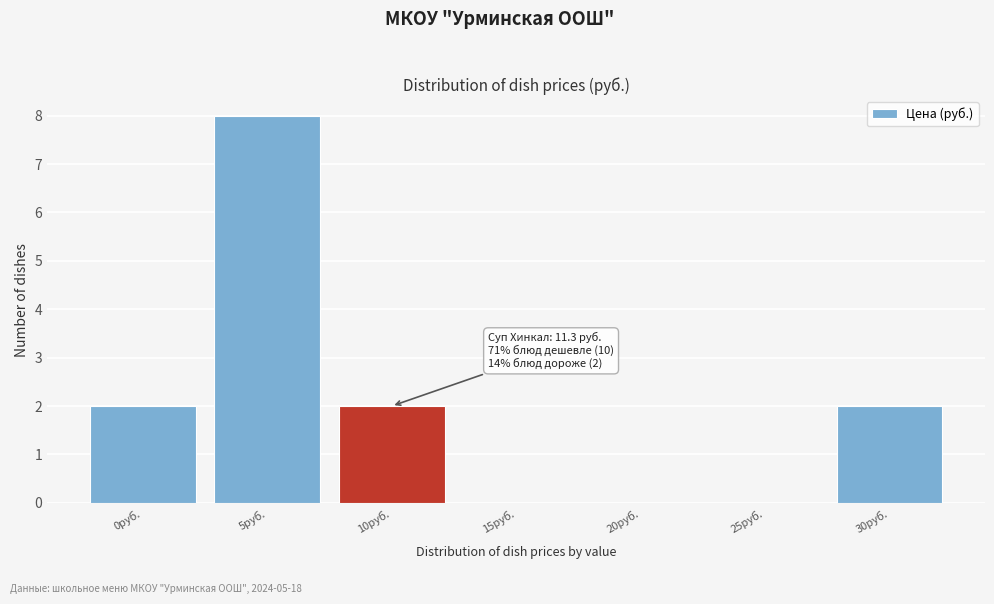

Reading right to left, list all the values displayed in this chart.

30руб.=2	25руб.=0	20руб.=0	15руб.=0	10руб.=2	5руб.=8	0руб.=2